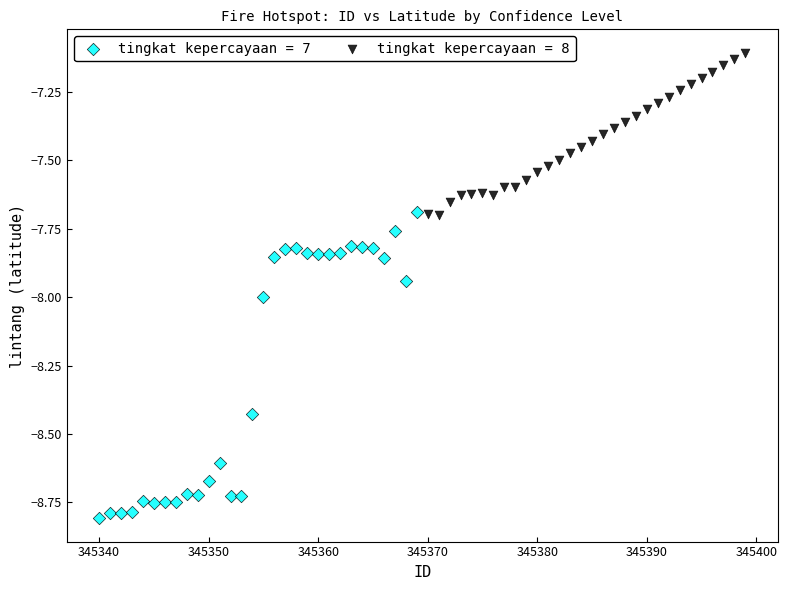

Which series reaches the maximum Y coordinate?

tingkat kepercayaan = 8